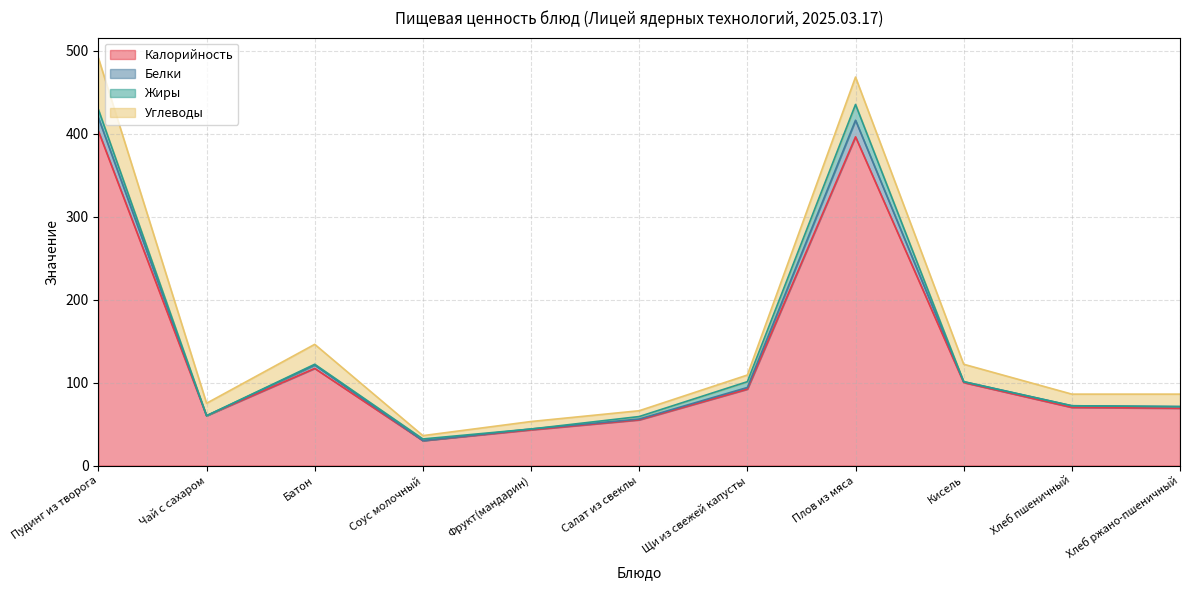

What is the total value across all series at Чай с сахаром?

75